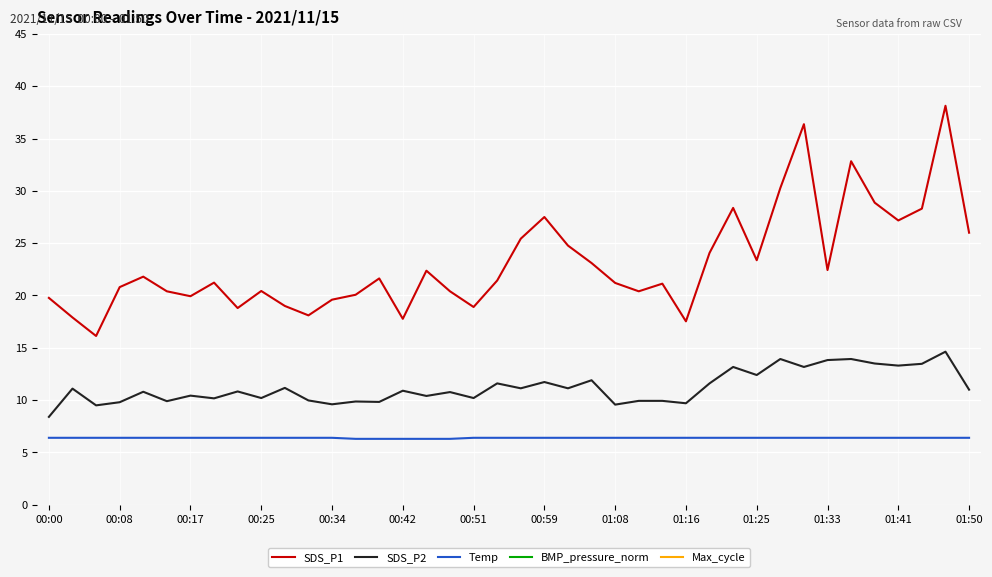

What are all the series names shown in the legend?

SDS_P1, SDS_P2, Temp, BMP_pressure_norm, Max_cycle